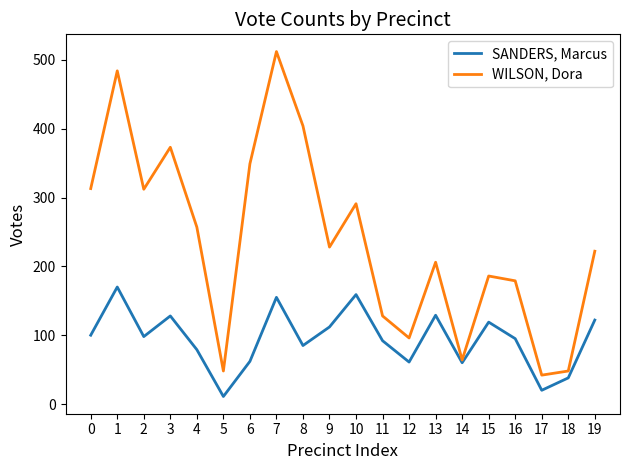

Which category has the lowest value across all series?

5